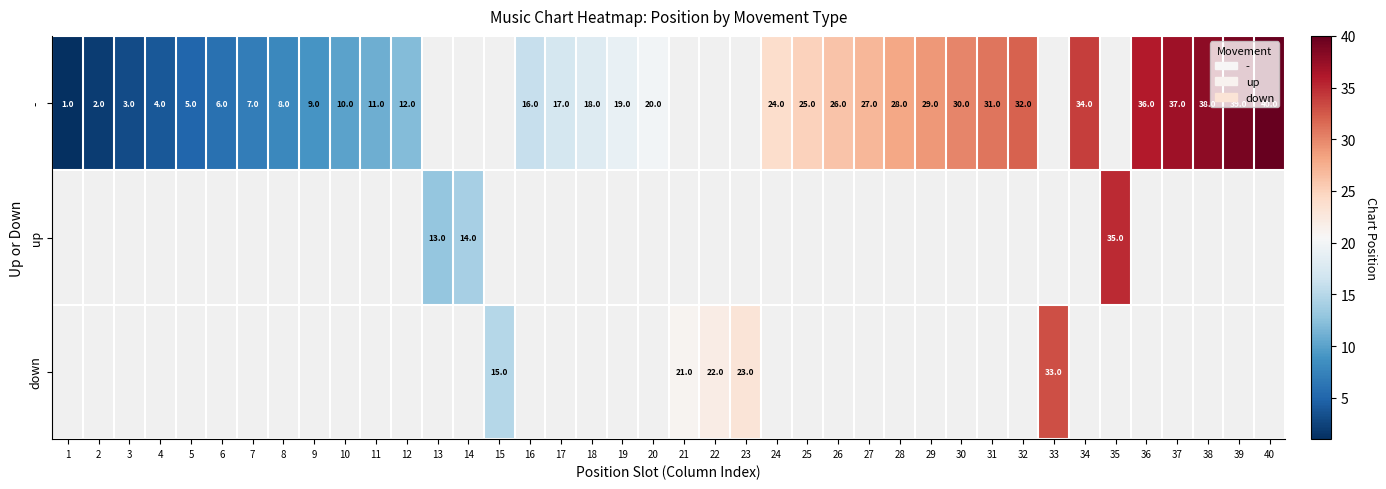

Is it true that - equals 13 at 39?

False